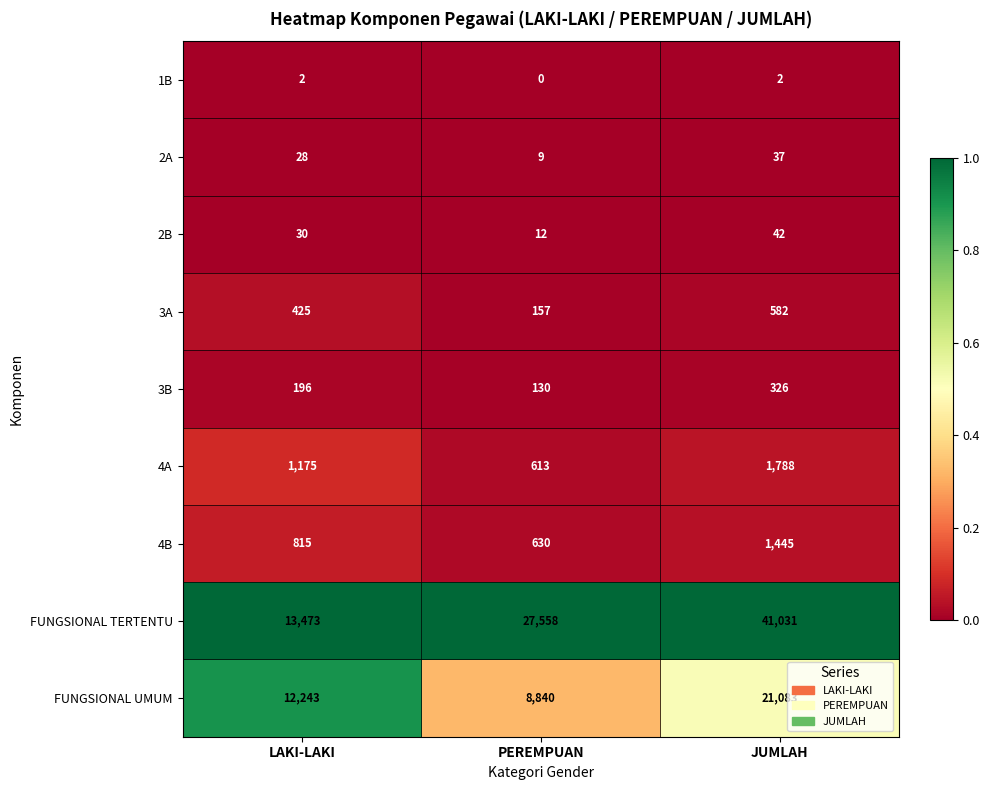

Rank the series by their maximum value, from highest to lowest.

FUNGSIONAL TERTENTU, FUNGSIONAL UMUM, 4A, 4B, 3A, 3B, 2B, 2A, 1B